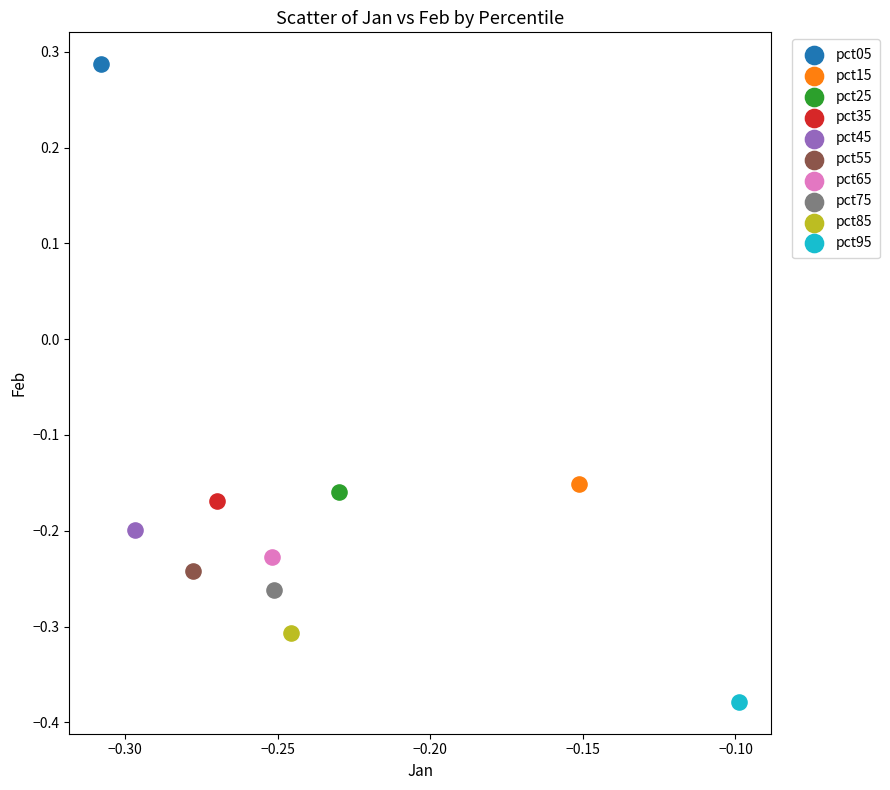

Which series contains the lowest Y value?

pct95